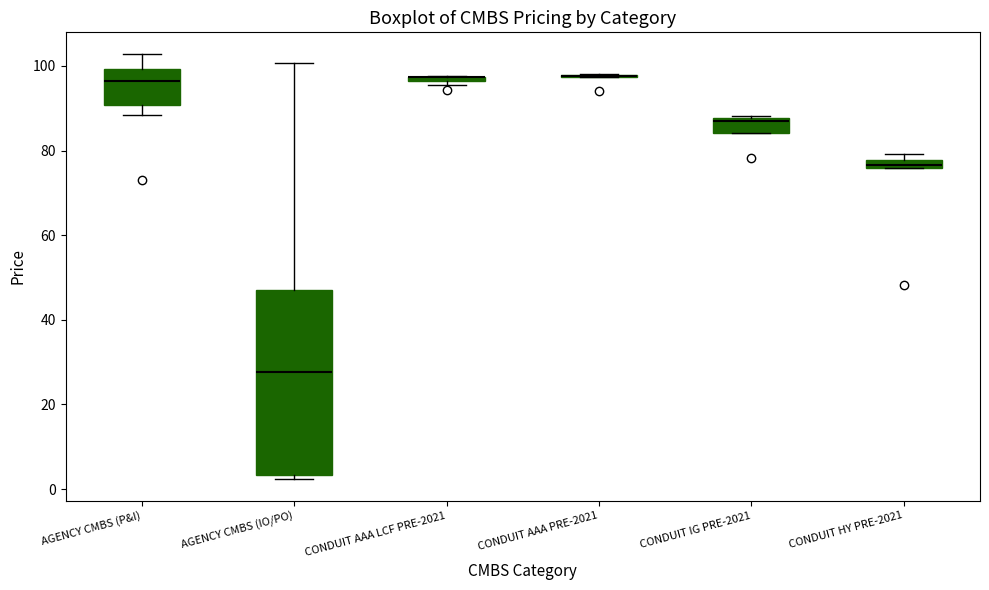

Which box is the tallest, from its lower edge to its upper edge?

AGENCY CMBS (IO/PO)